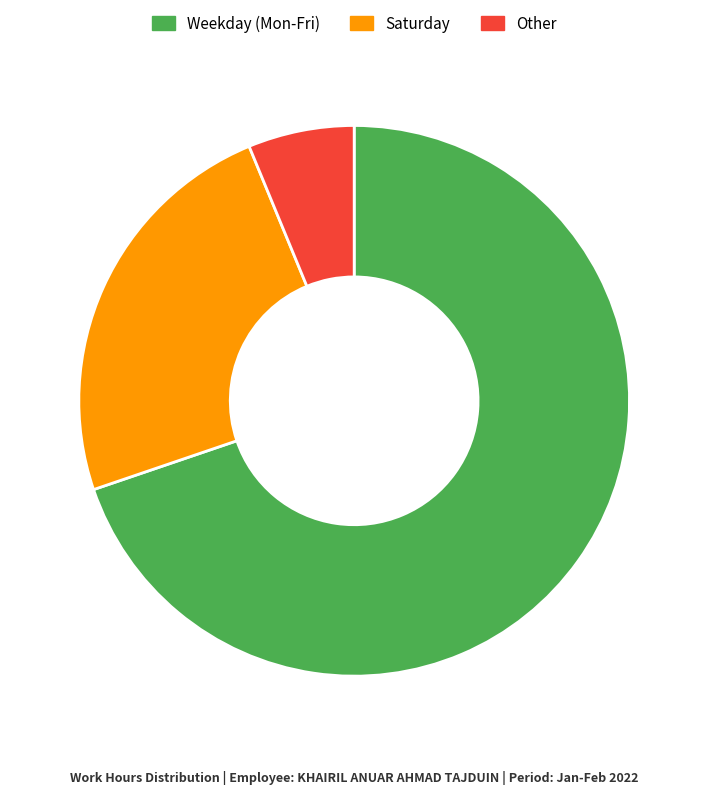

Between Other and Weekday (Mon-Fri), which is larger?

Weekday (Mon-Fri)